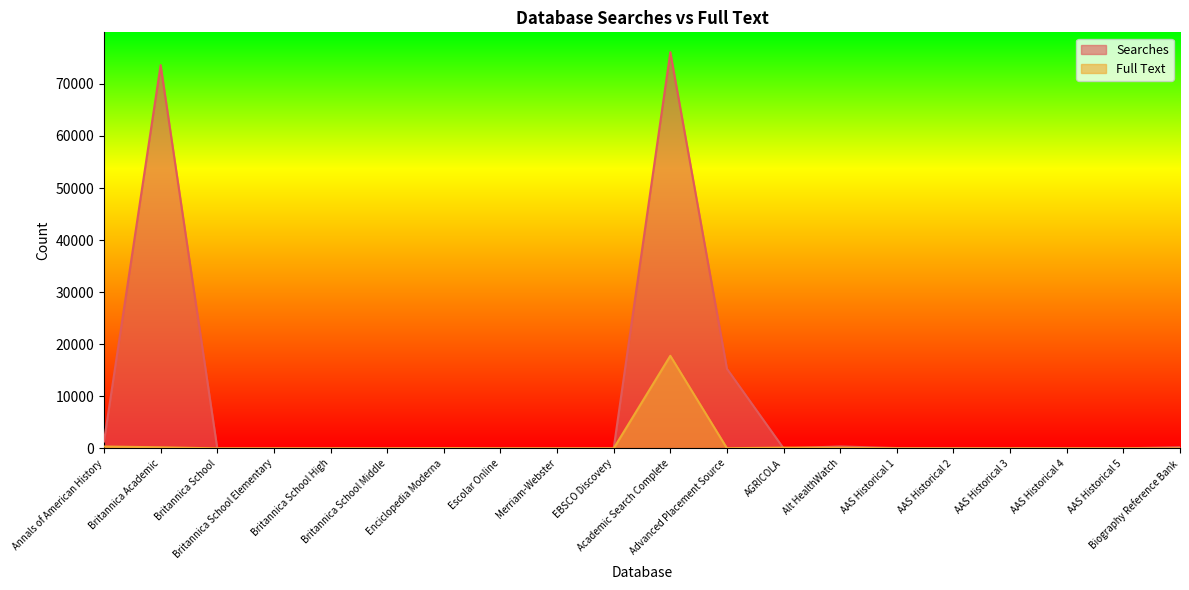

How many interior local valleys does the Searches series have?

4